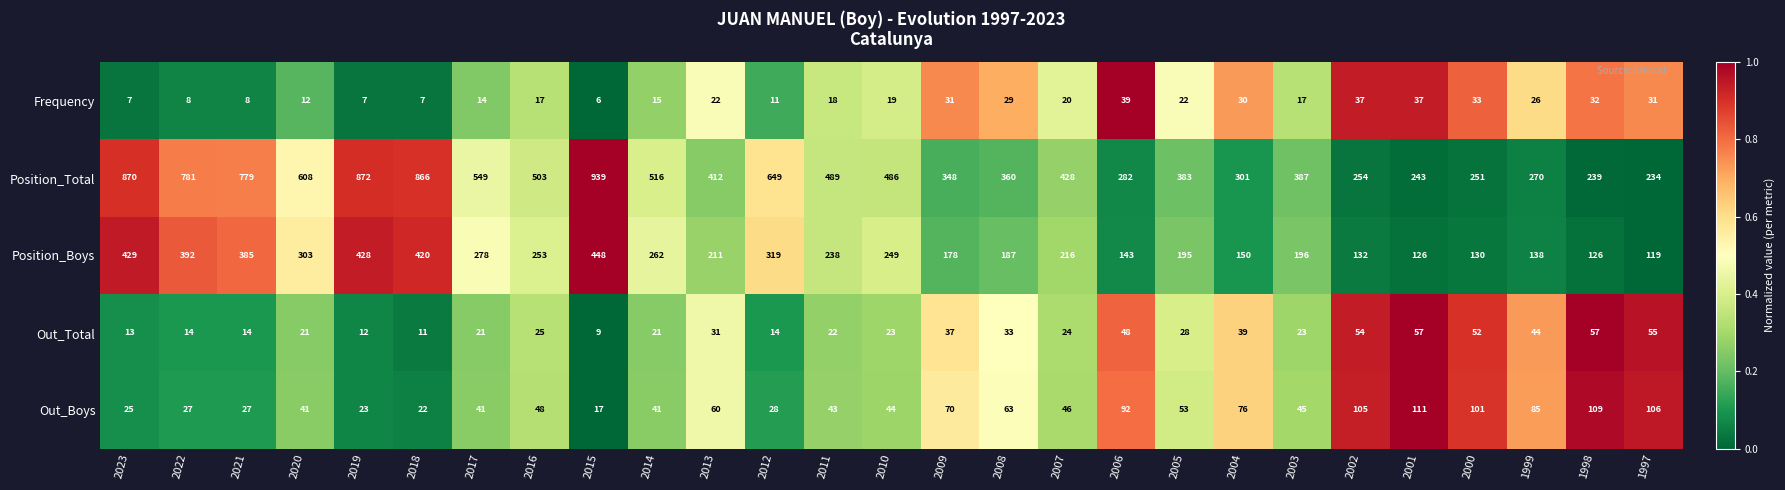

How many data points does each series have?

27